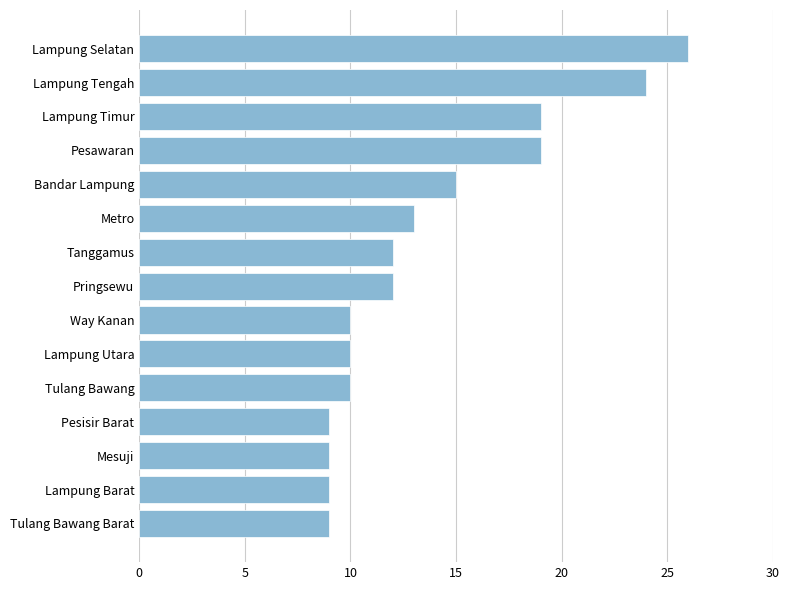

Between Lampung Selatan and Way Kanan, which is larger?

Lampung Selatan